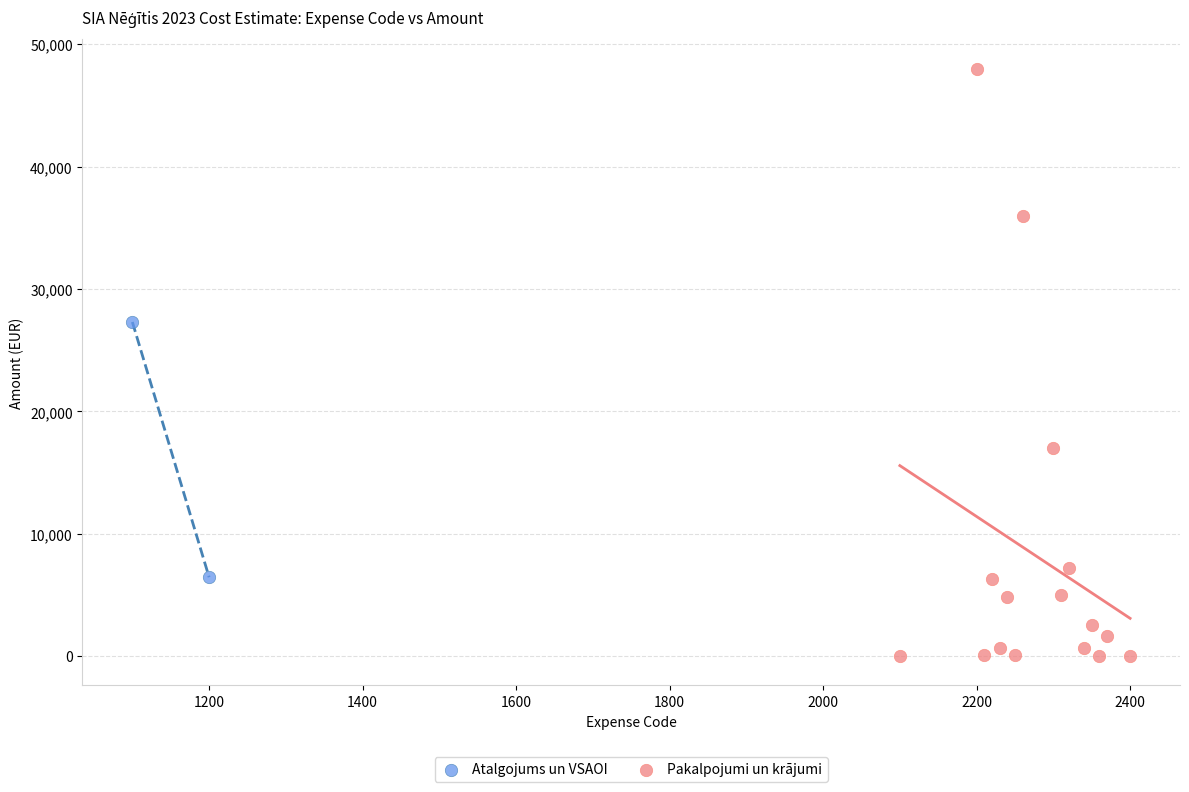

What are all the series names shown in the legend?

Atalgojums un VSAOI, Pakalpojumi un krājumi